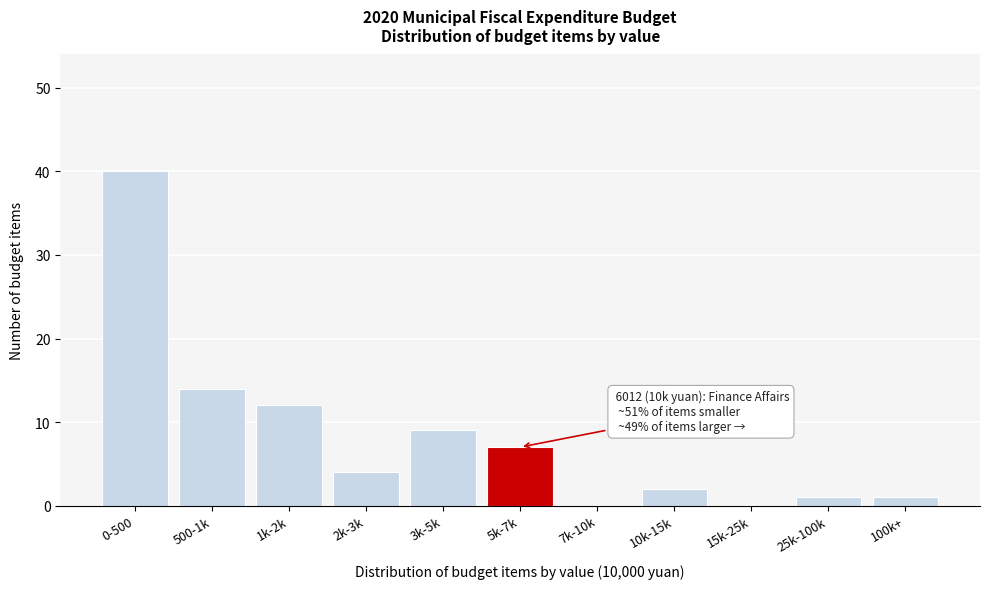

Reading left to right, transcribe all the data shown in this chart.

0-500=40	500-1k=14	1k-2k=12	2k-3k=4	3k-5k=9	5k-7k=7	7k-10k=0	10k-15k=2	15k-25k=0	25k-100k=1	100k+=1